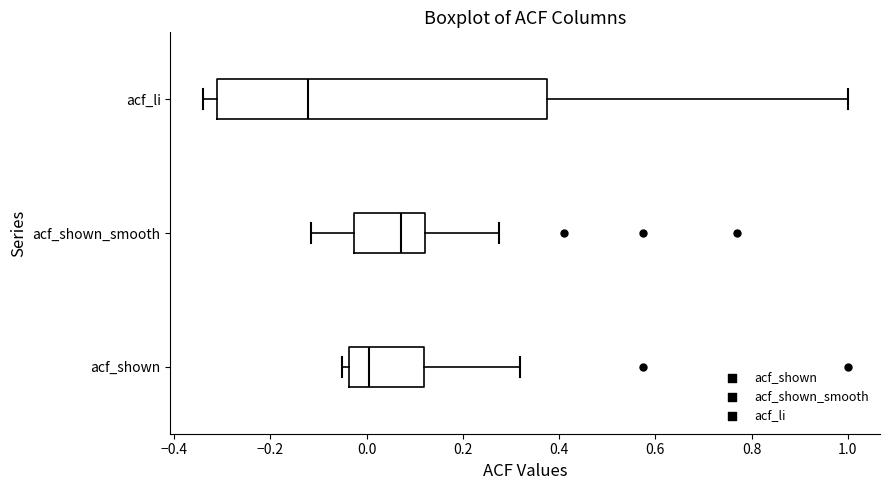

Reading bottom to top, transcribe this box plot: for each box, give where its median line is, the range the box spans, and where its two whiskers end, as read against the x-axis. The values are not printed on the chart, so give them approximately, as read against the axis.

acf_shown: median 0.00, box -0.04 to 0.12, whiskers -0.06 to 0.32
acf_shown_smooth: median 0.08, box -0.02 to 0.12, whiskers -0.12 to 0.28
acf_li: median -0.12, box -0.32 to 0.38, whiskers -0.34 to 1.00